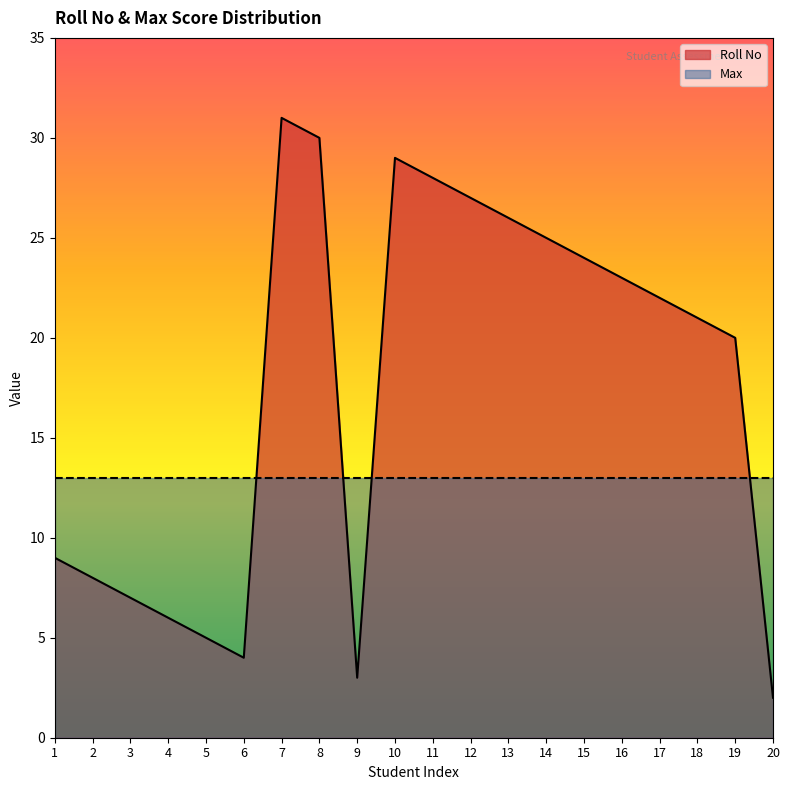

What is the difference between the maximum and minimum values?

29